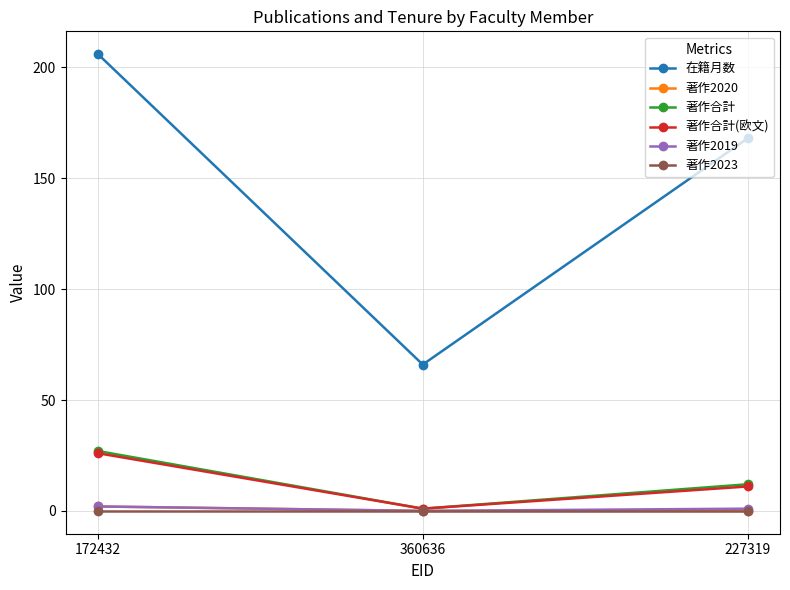

What is the difference between the 著作2019 values at 172432 and 360636?

2